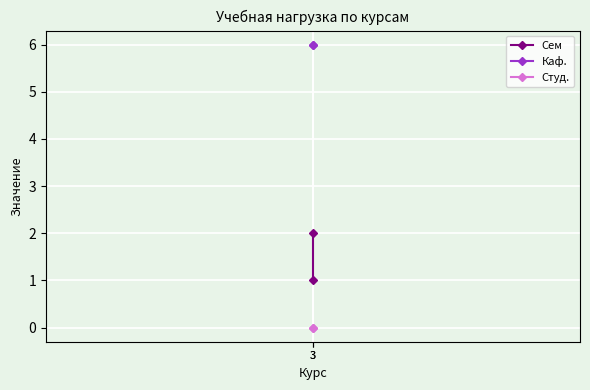

Between 3 and 3, which series saw the biggest shift?

Сем